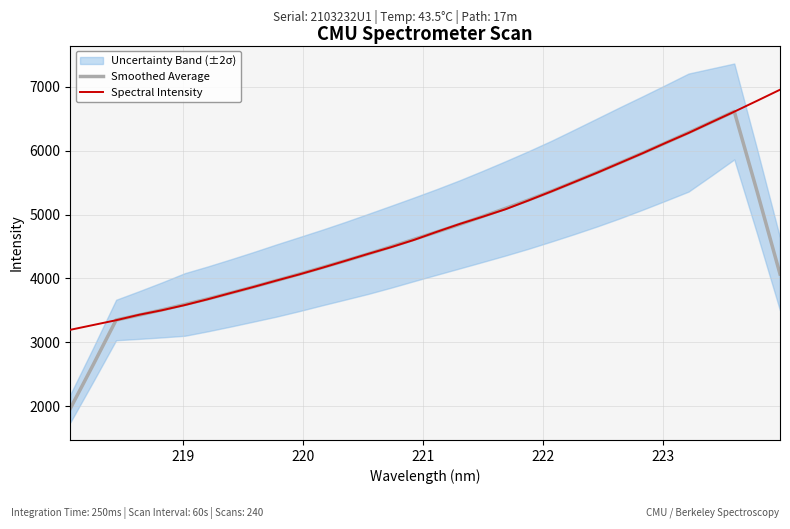

What is the lowest value of the Smoothed Average series?

1962.1